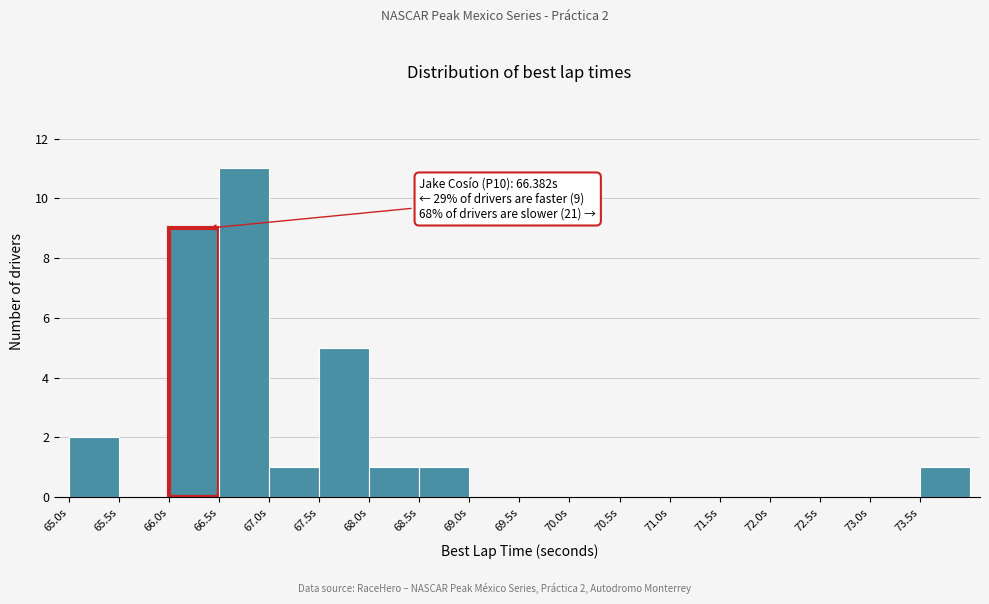

Which range on the x-axis has the tallest bar?

66.5 to 67.0